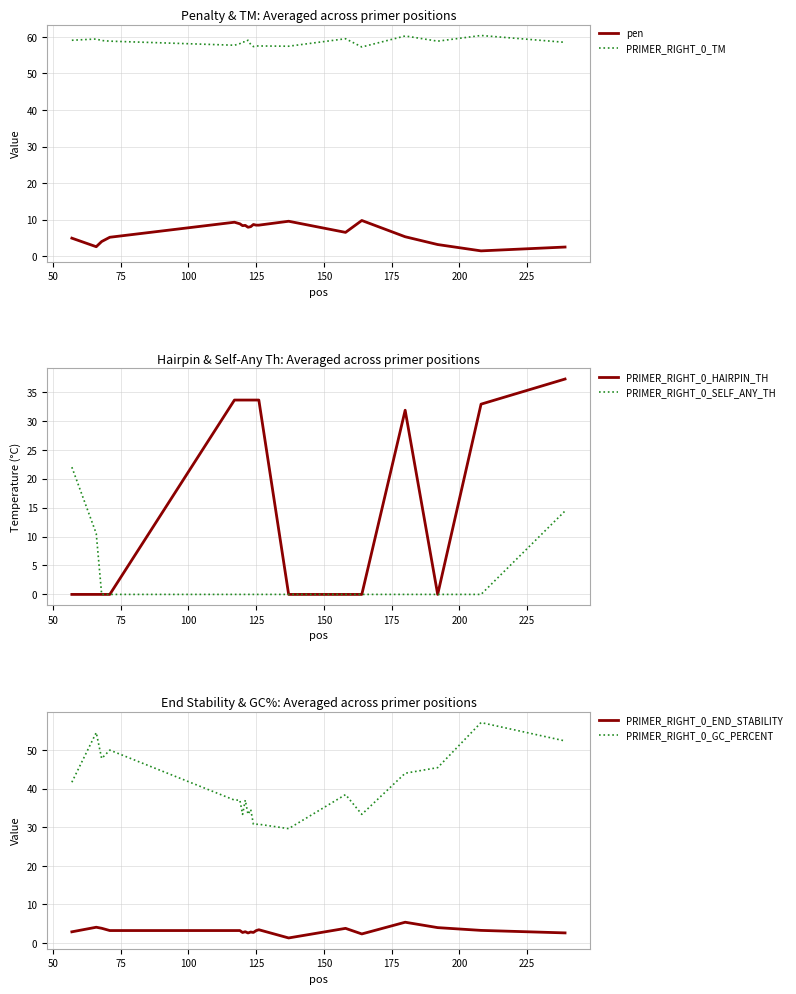

True or false: pen and PRIMER_RIGHT_0_TM cross at least once.

False